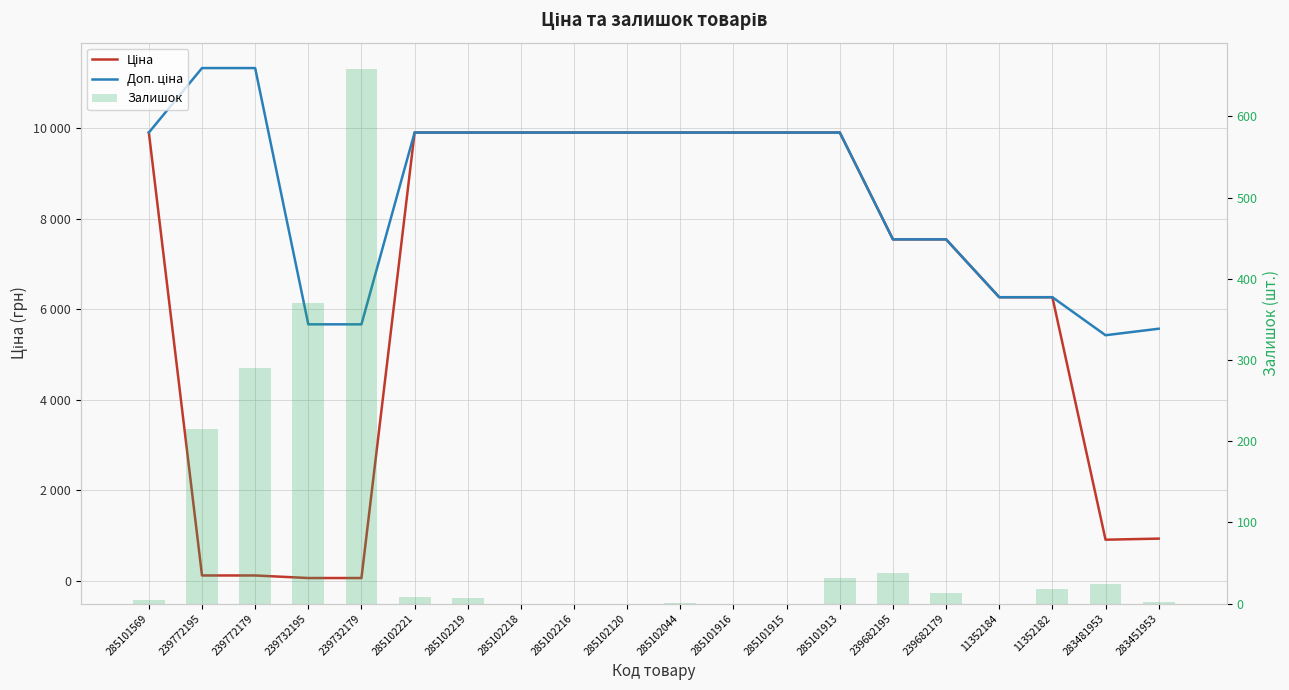

What is the total value across all series at 285102044?

19818.0